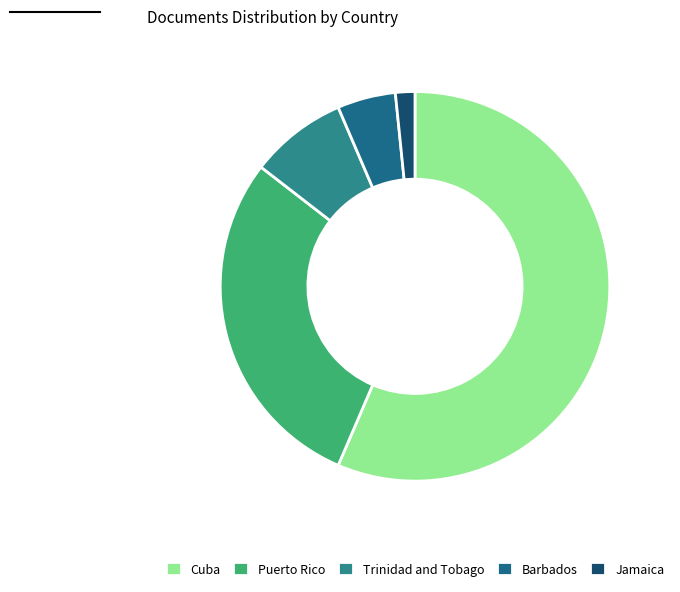

To the nearest percent, what is the difference between the Barbados and Jamaica slice percentages?

3%